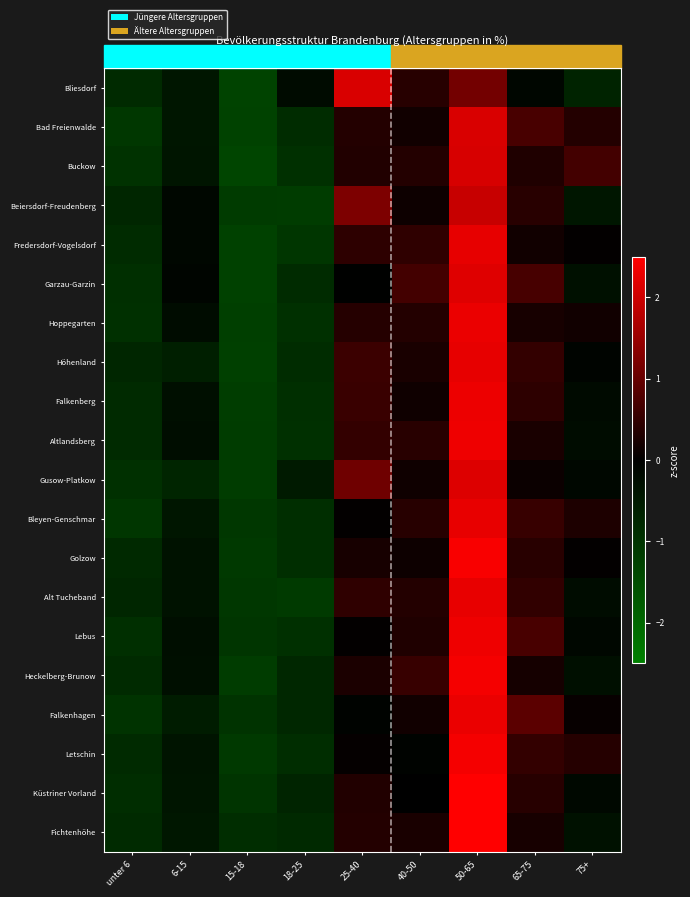

What is the difference between the highest and lowest values at 15-18?

0.5